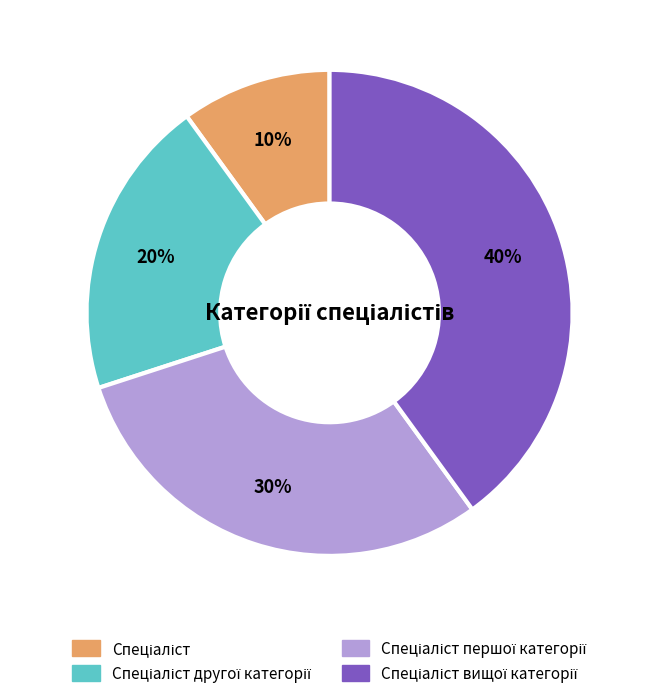

Is there a majority slice in this chart?

No